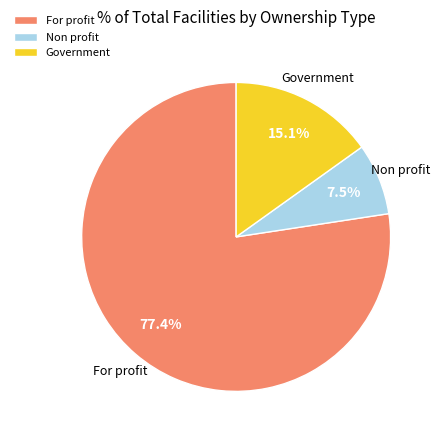

To the nearest percent, what percentage of the pie is For profit?

77%